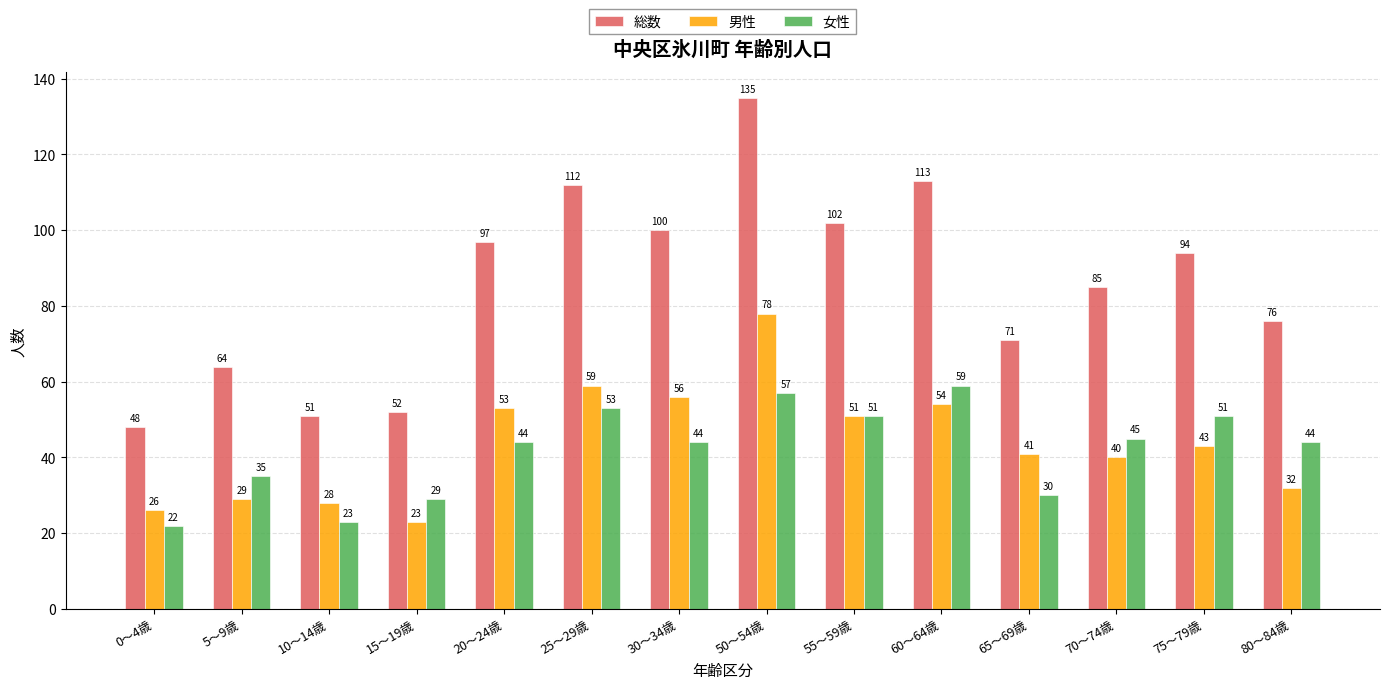

Which series has the largest range (max minus min)?

総数